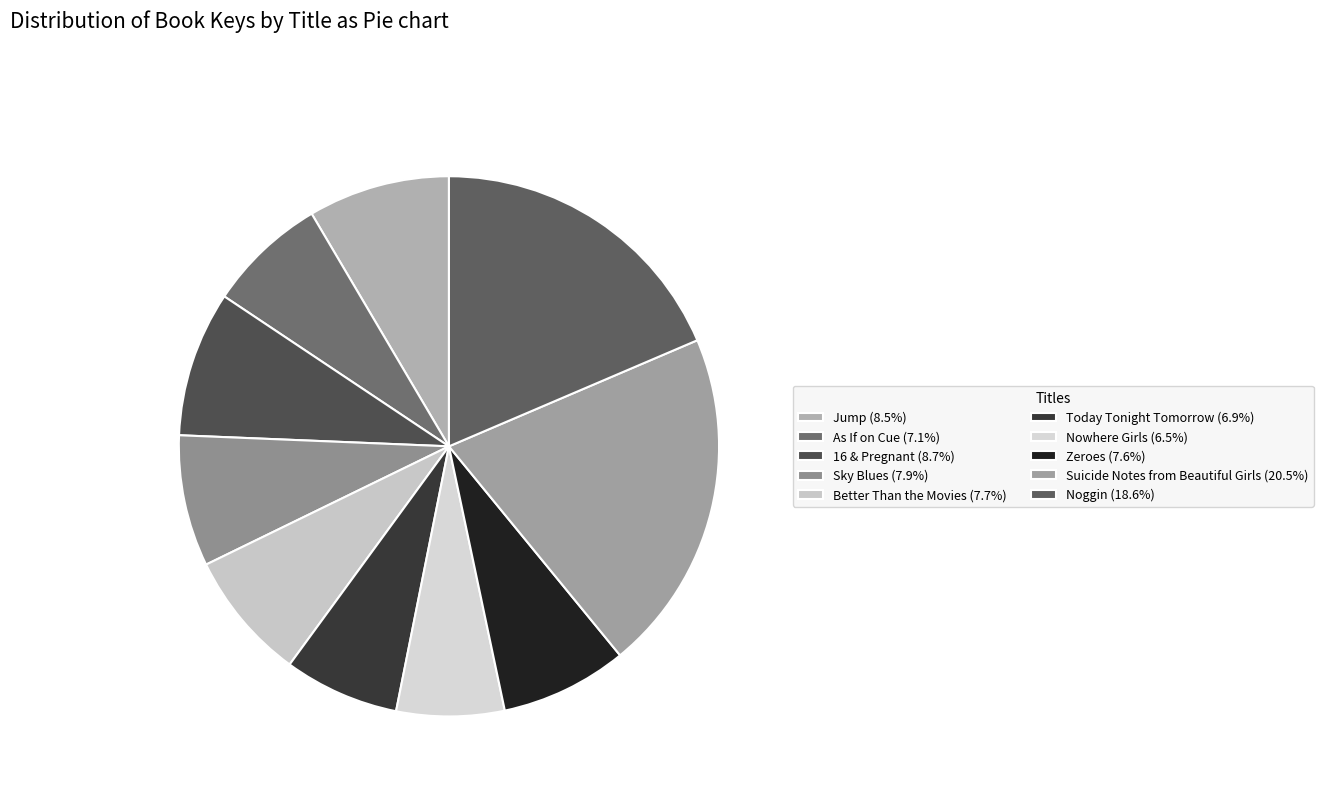

Does any single category account for the majority?

No